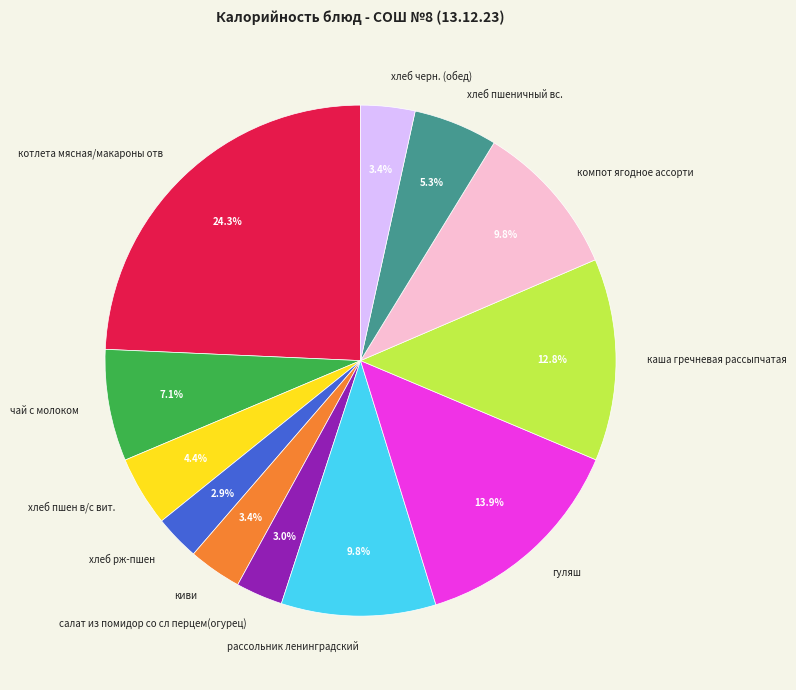

Which slice is the largest?

котлета мясная/макароны отв